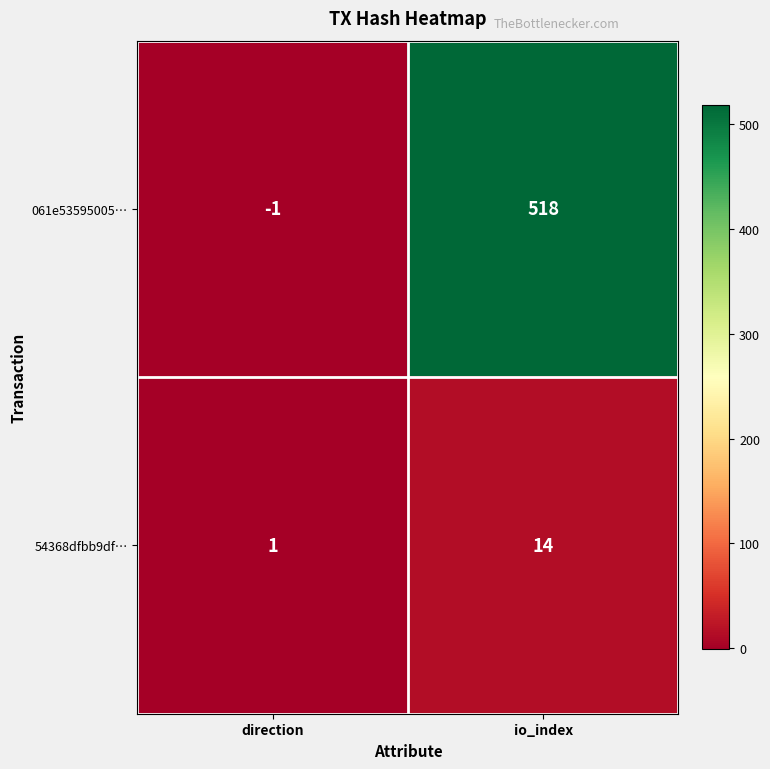

The value of 54368dfbb9df… at io_index is 14. True or false?

True